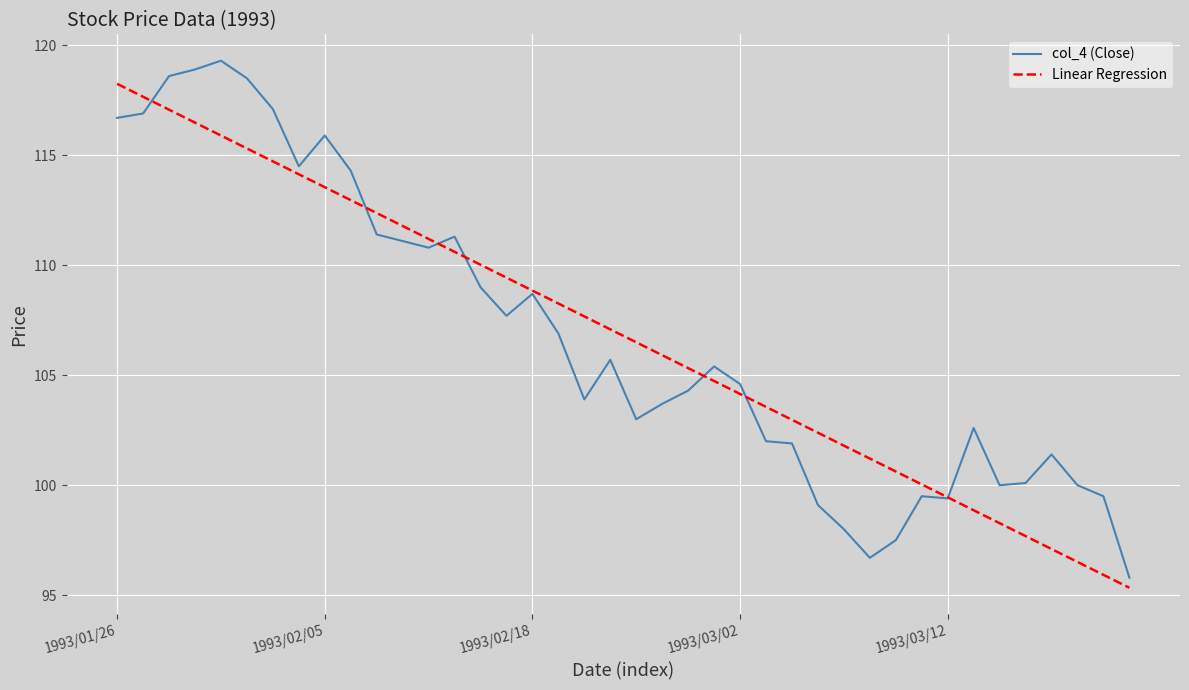

Which series has the largest range (max minus min)?

col_4 (Close)